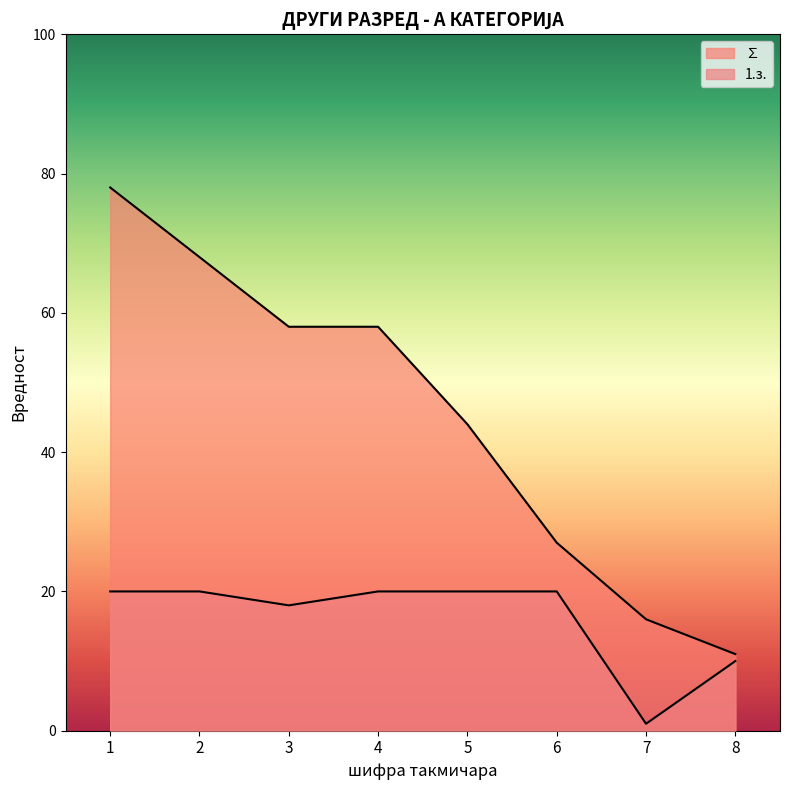

True or false: ∑ has more than 1 points higher than both neighbors.

False